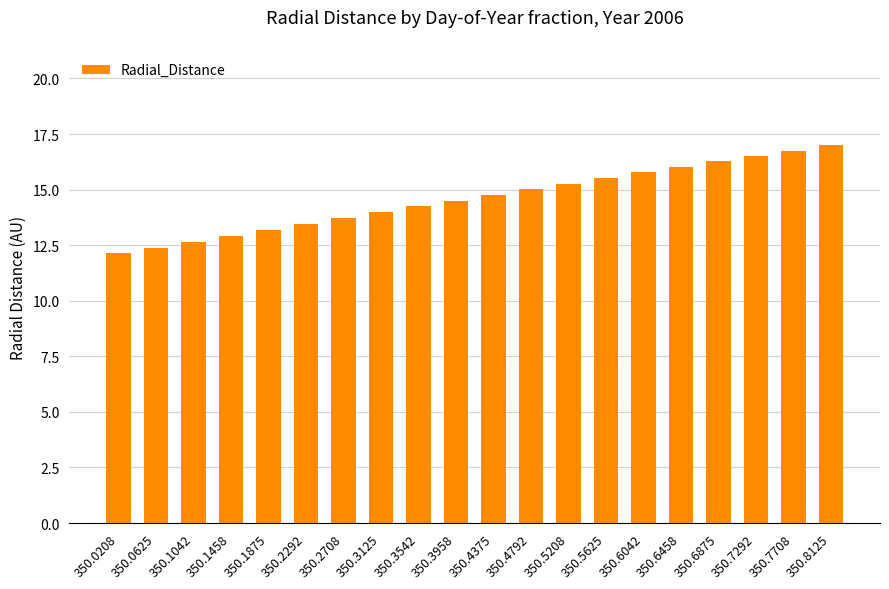

Is it true that the value at 350.8125 is 17.0?

True